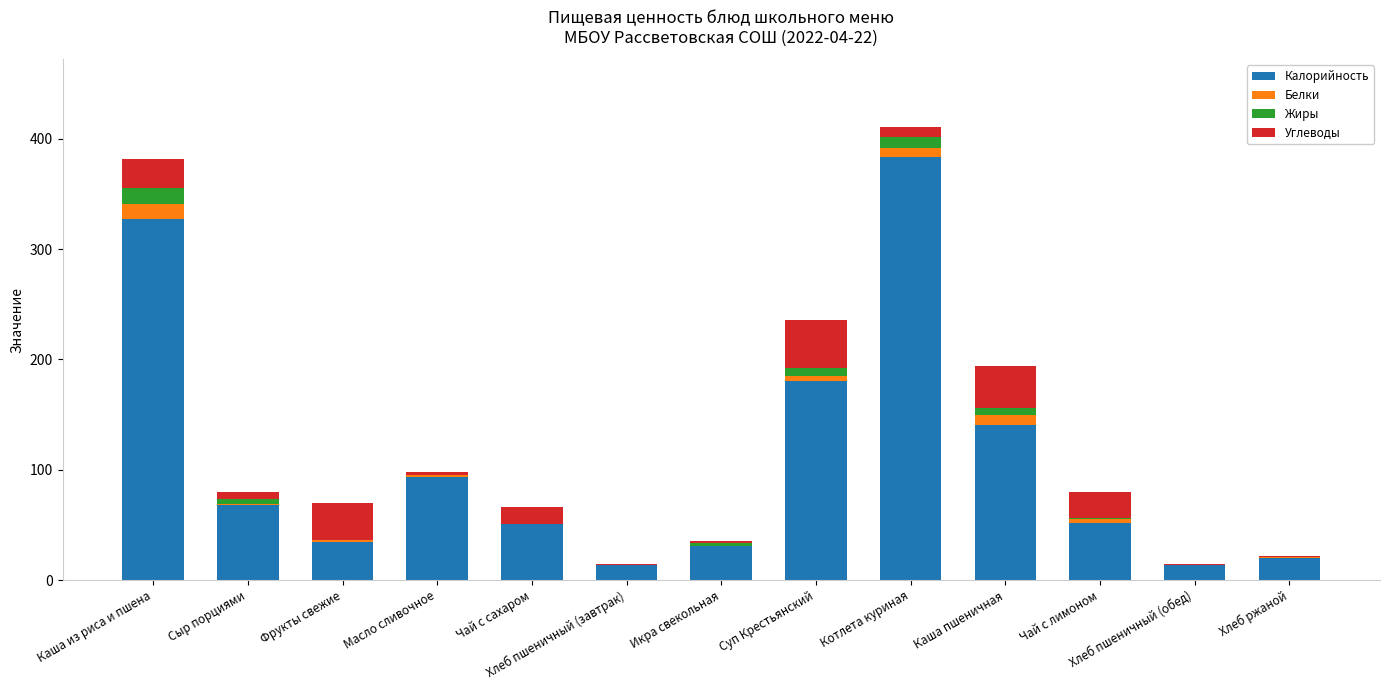

What is the total value across all series at Икра свекольная?

35.6